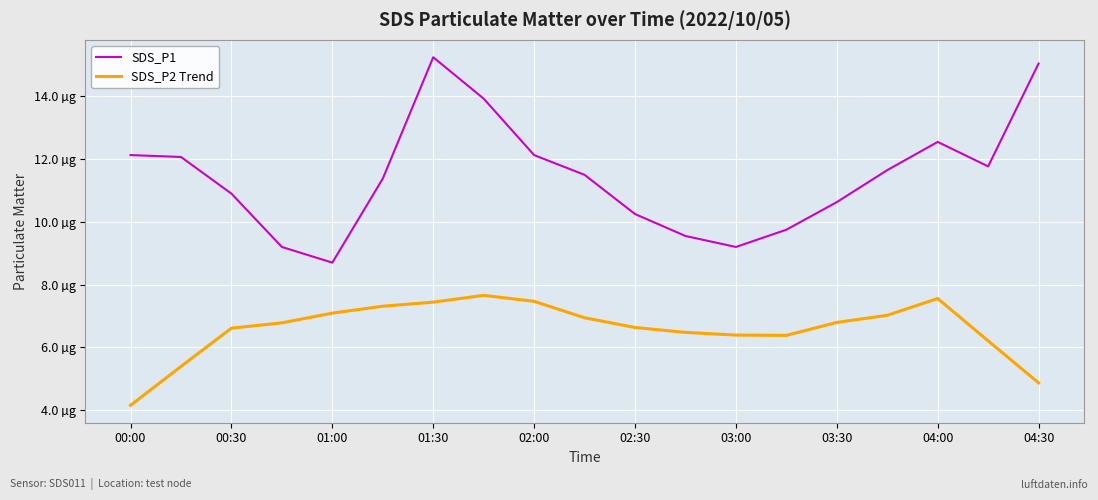

True or false: SDS_P2 Trend and SDS_P1 cross at least once.

False